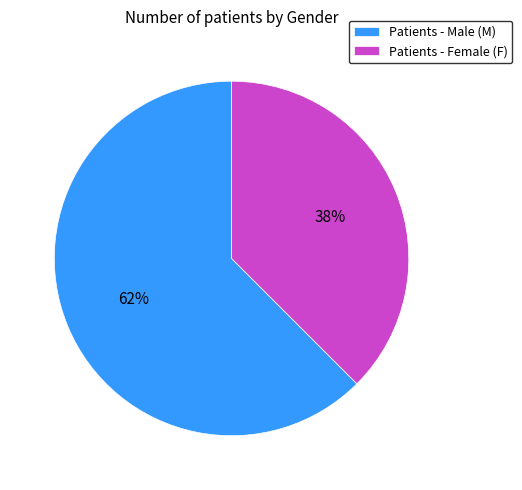

Which has a higher value, Patients - Male (M) or Patients - Female (F)?

Patients - Male (M)